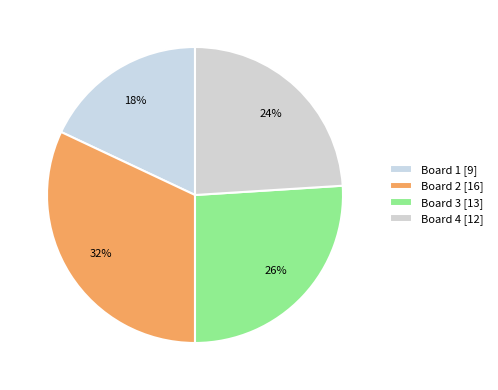

Count the number of slices in the pie.

4